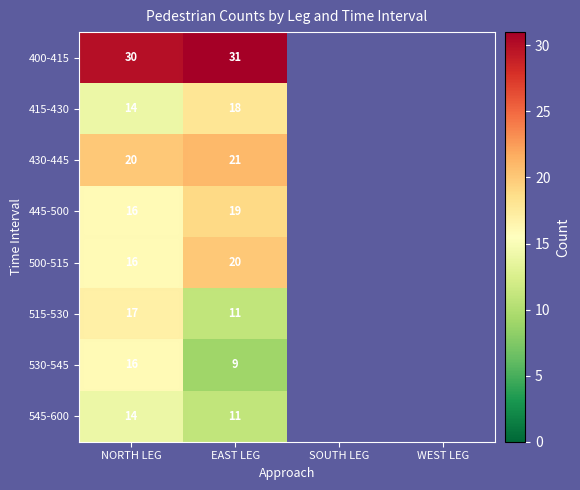

What is the maximum value shown in the chart?

31